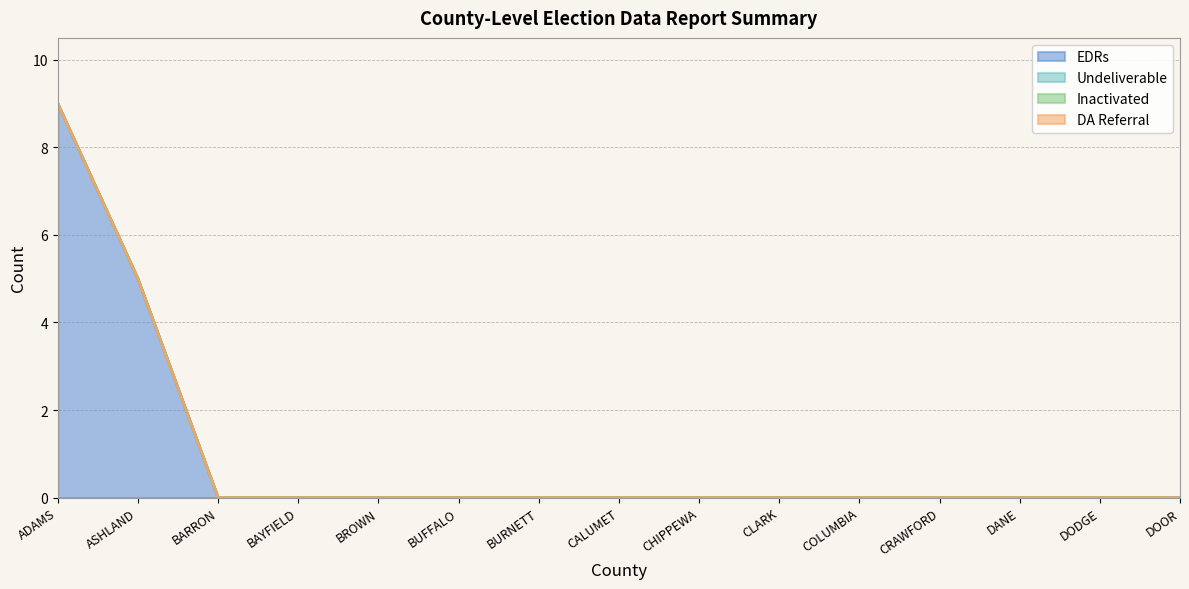

The value of EDRs at 9 is 0. True or false?

True